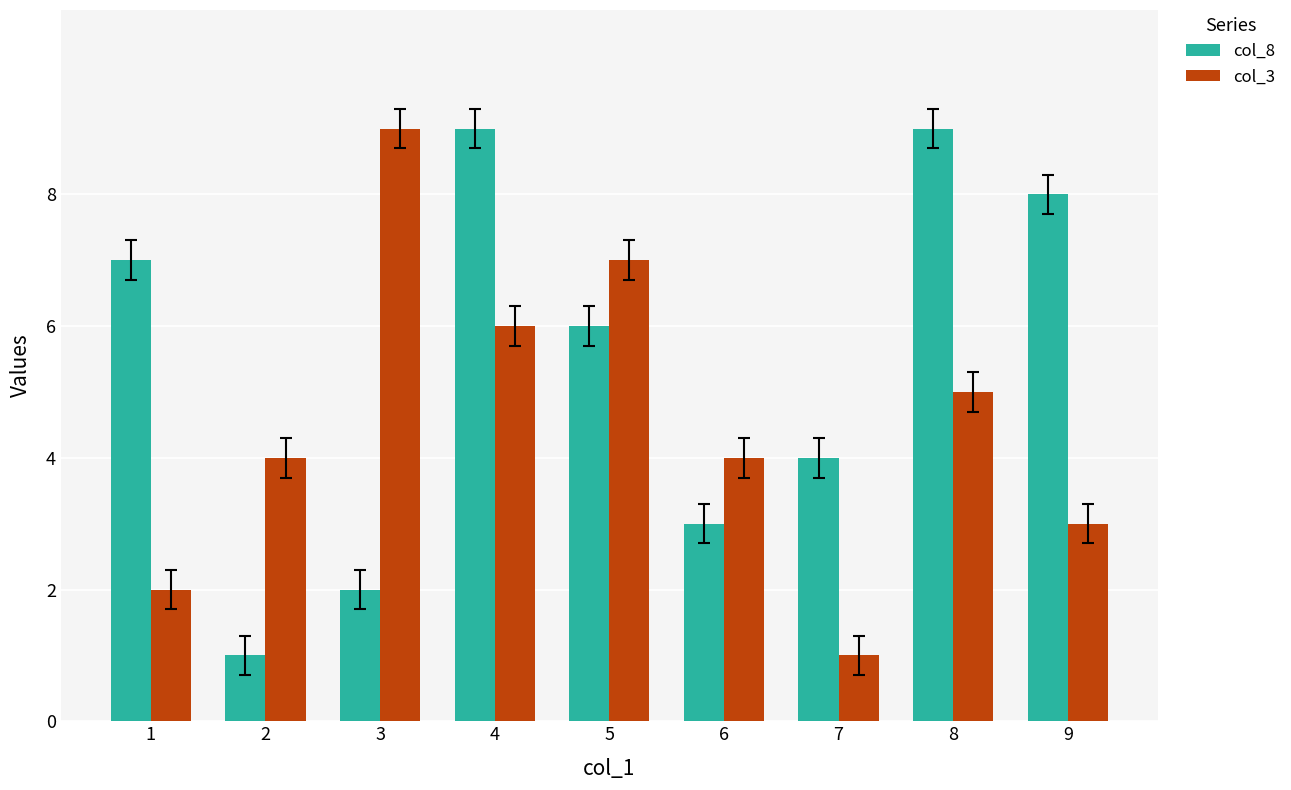

At which category is the sum across all series the highest?

4